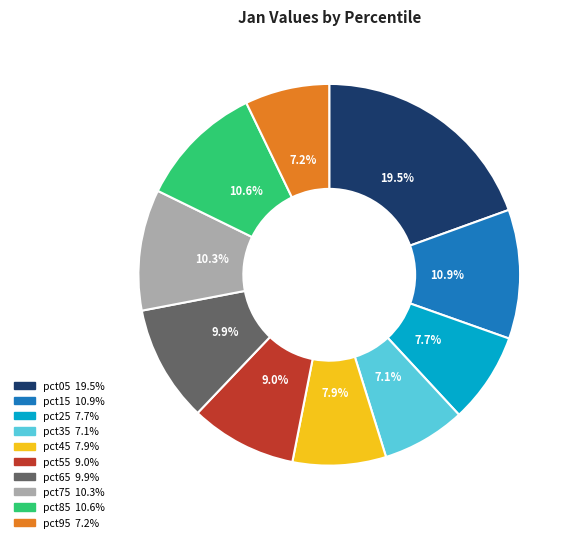

To the nearest percent, what is the average slice percentage?

10%